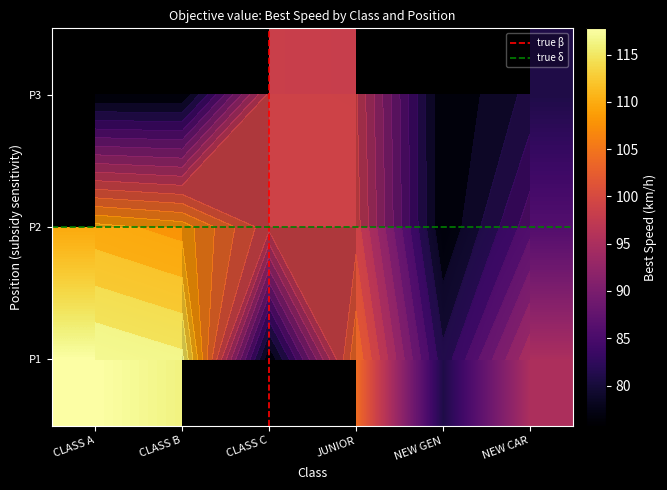

How many data points in CLASS B are above 108?

2